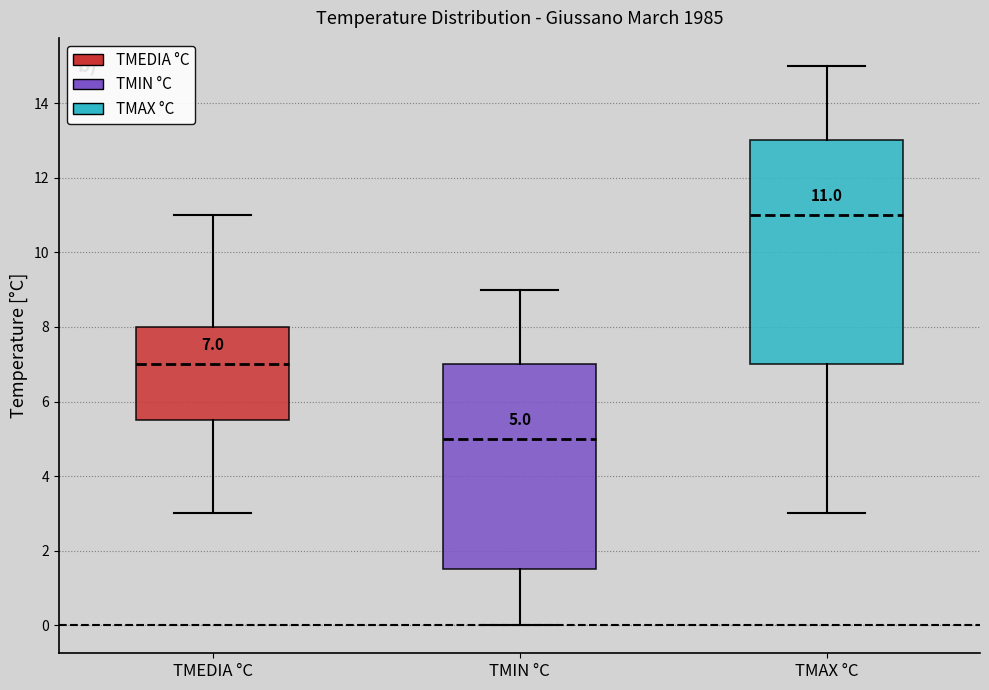

Which box is the tallest, from its lower edge to its upper edge?

TMAX °C